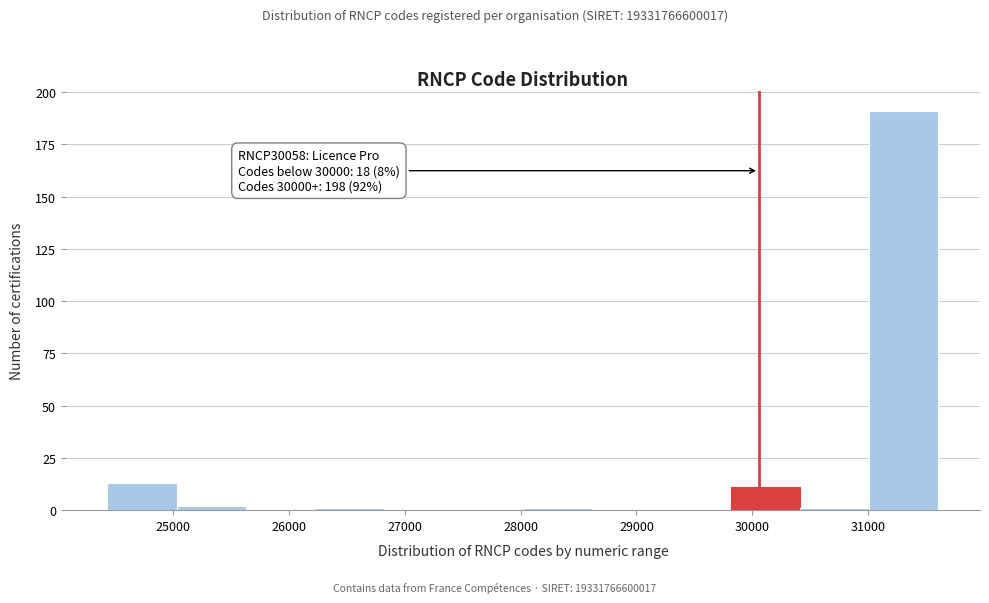

Which range on the x-axis has the tallest bar?

31000 to 31600